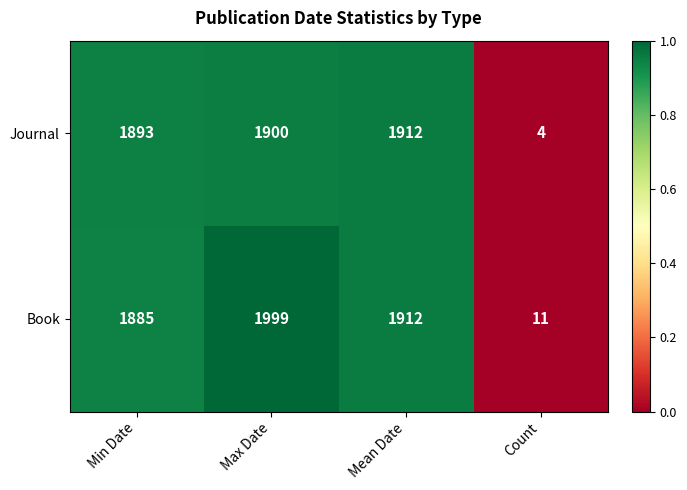

What is the difference between the maximum and minimum values in the Journal series?

1908